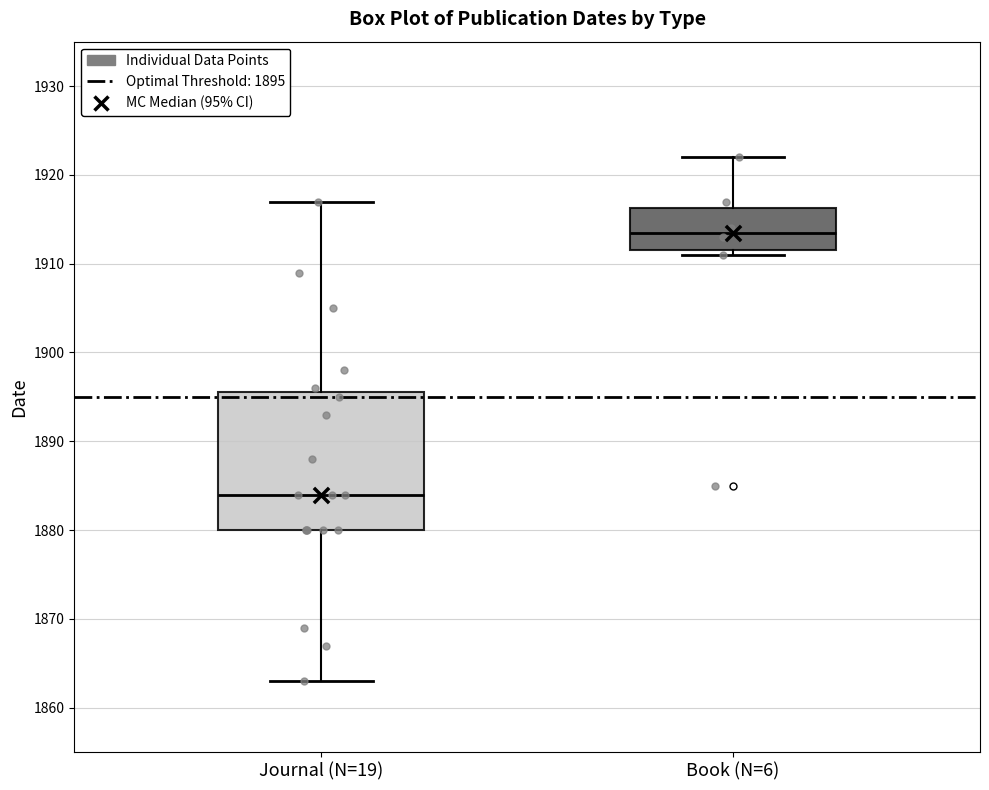

Which box has the lowest median line?

Journal (N=19)